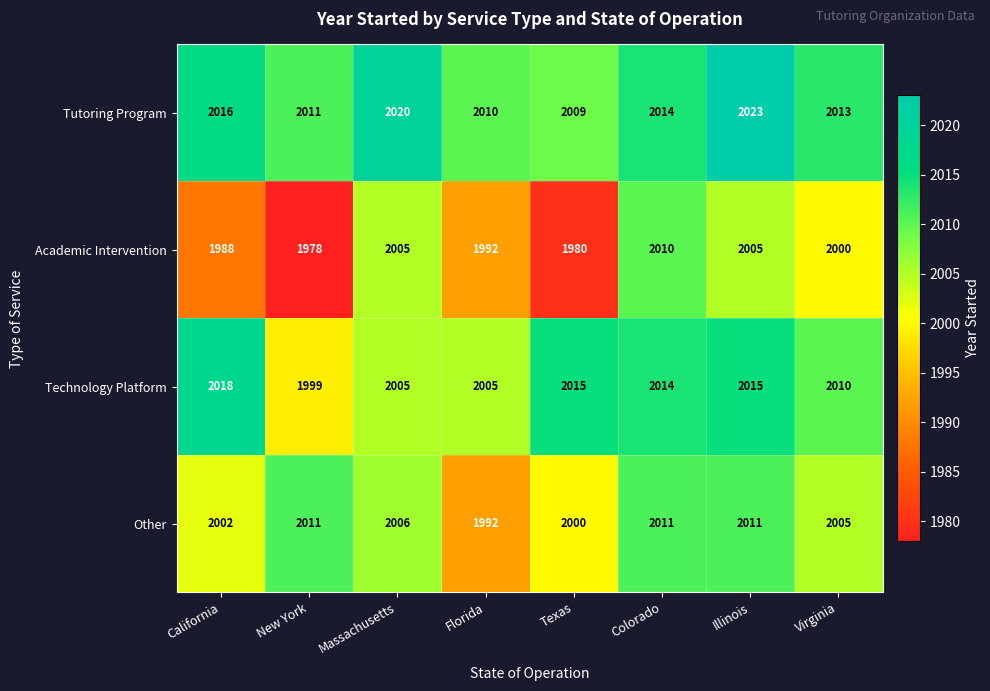

Which series changed the most between Colorado and Illinois?

Tutoring Program